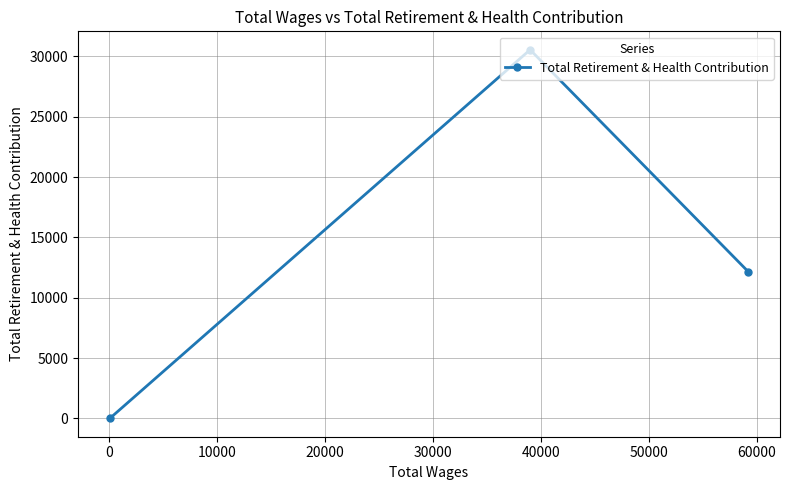

What is the maximum value shown in the chart?

30547